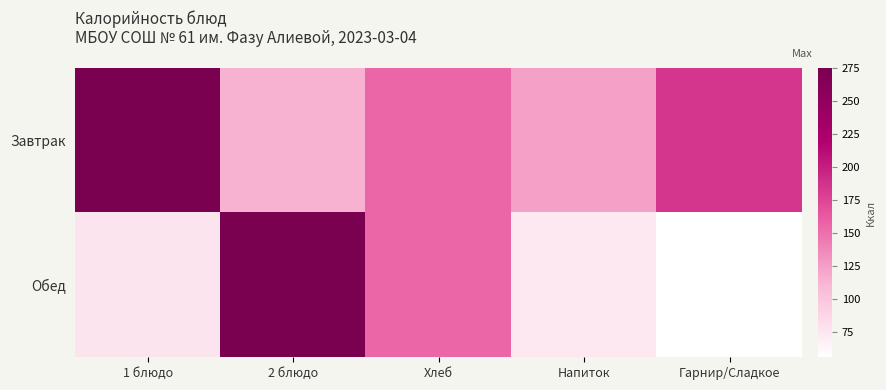

Rank the categories by Завтрак value from lowest to highest.

2 блюдо, Напиток, Хлеб, Гарнир/Сладкое, 1 блюдо